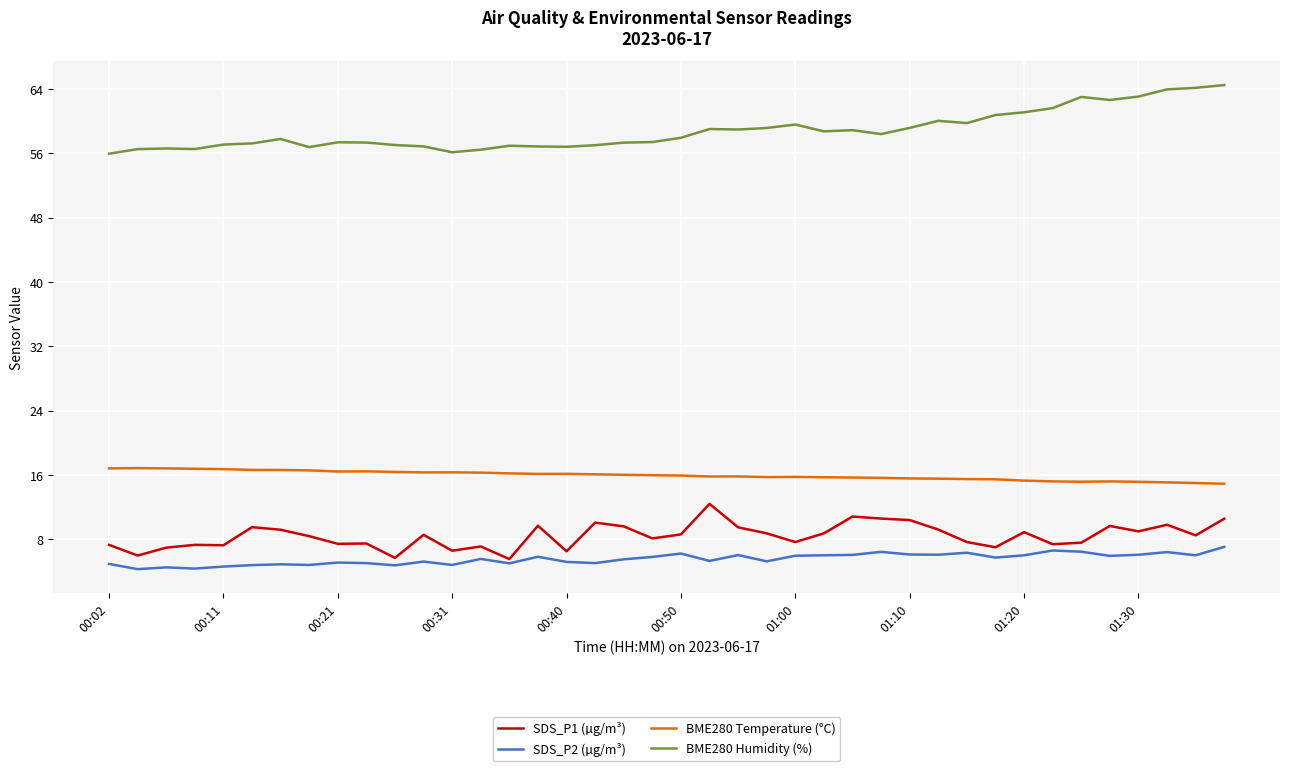

True or false: BME280 Humidity (%) and SDS_P1 (µg/m³) intersect in this chart.

False